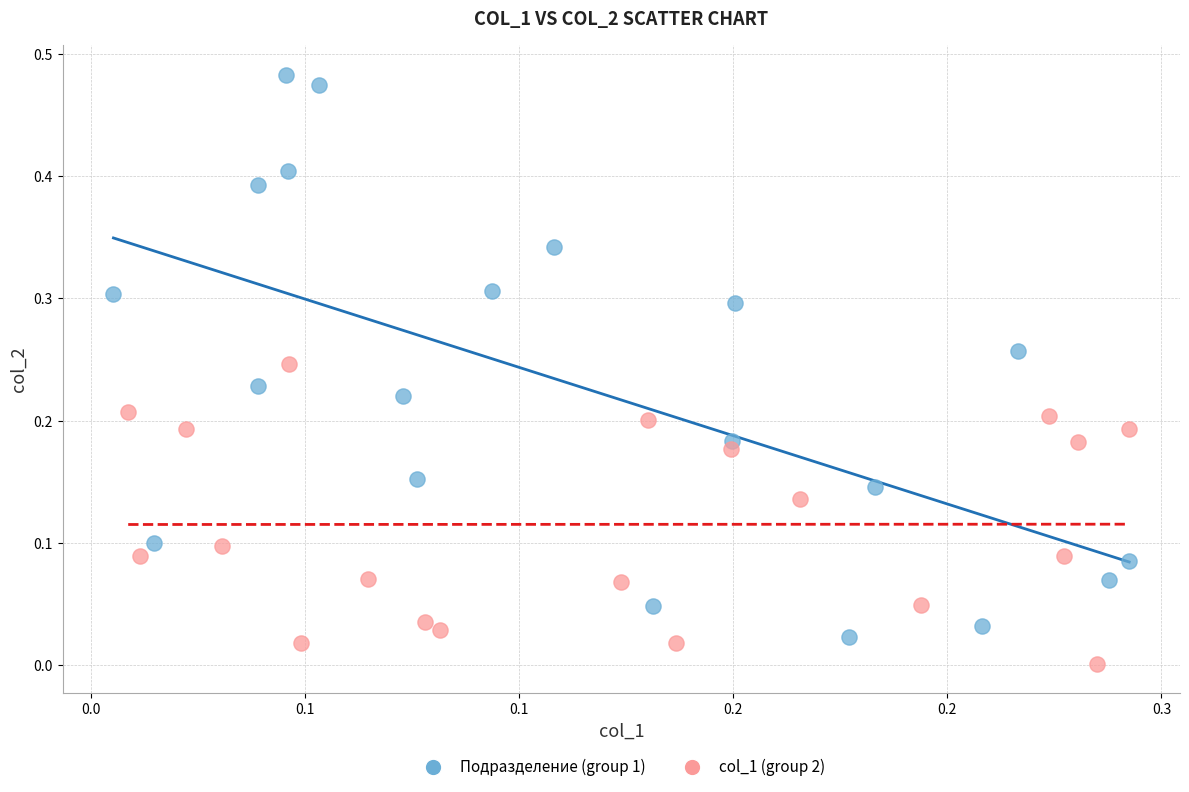

Which series contains the lowest Y value?

col_1 (group 2)